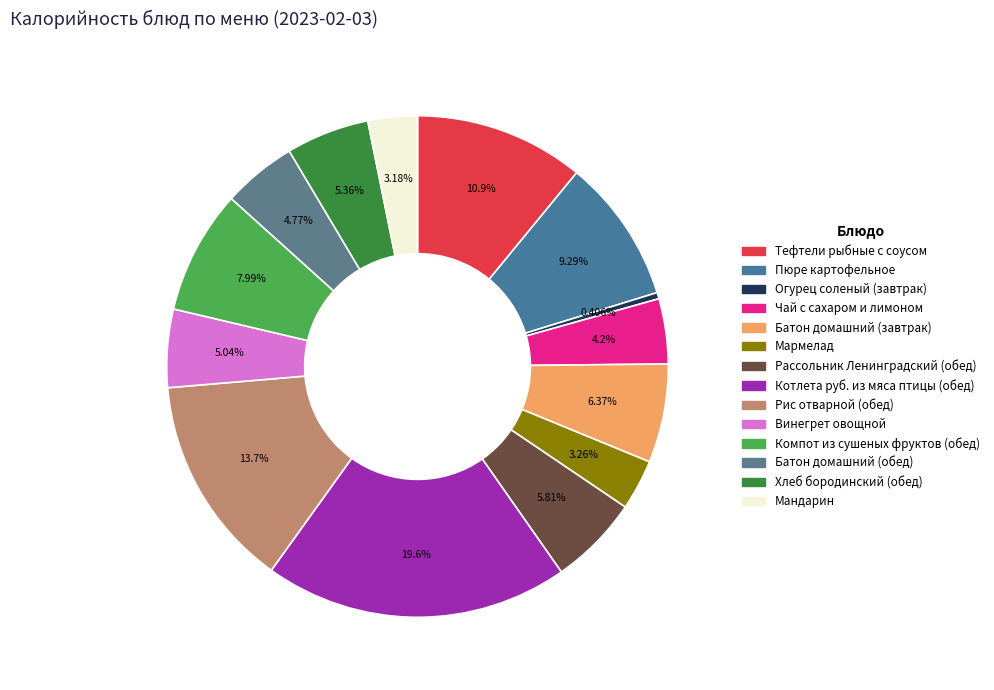

Is there any slice that represents more than half of the pie?

No